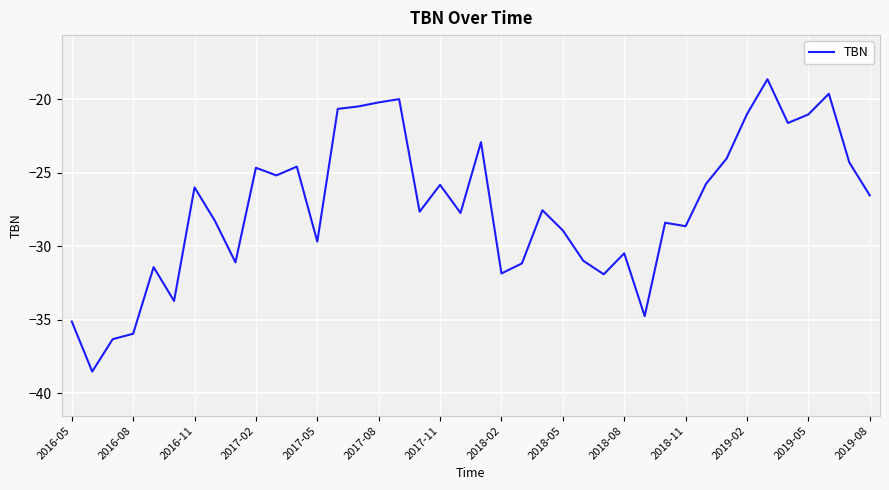

What is the smallest value displayed?

-38.5